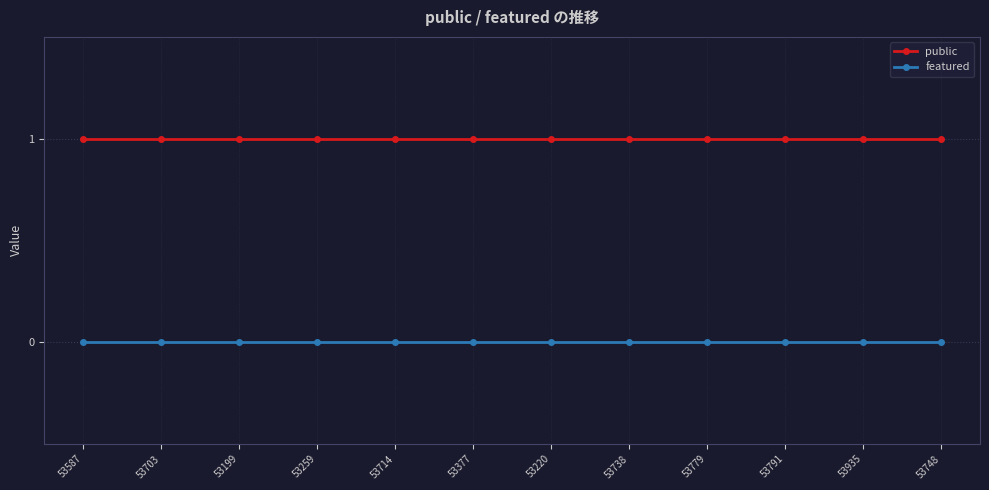

Is the value of public at 53220 greater than the value of featured at 53935?

Yes